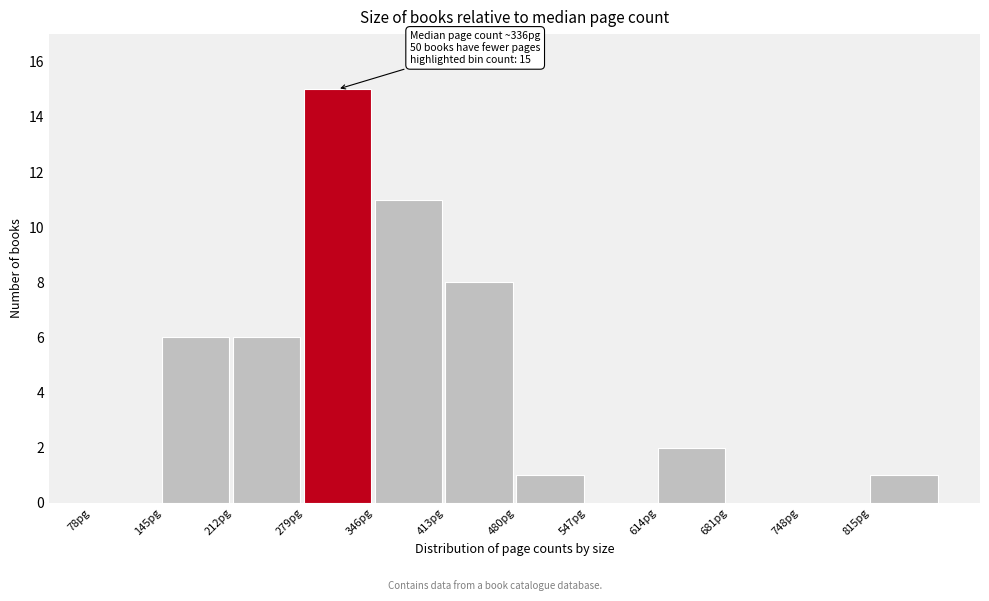

Over which range of the x-axis is the bar tallest?

279 to 346